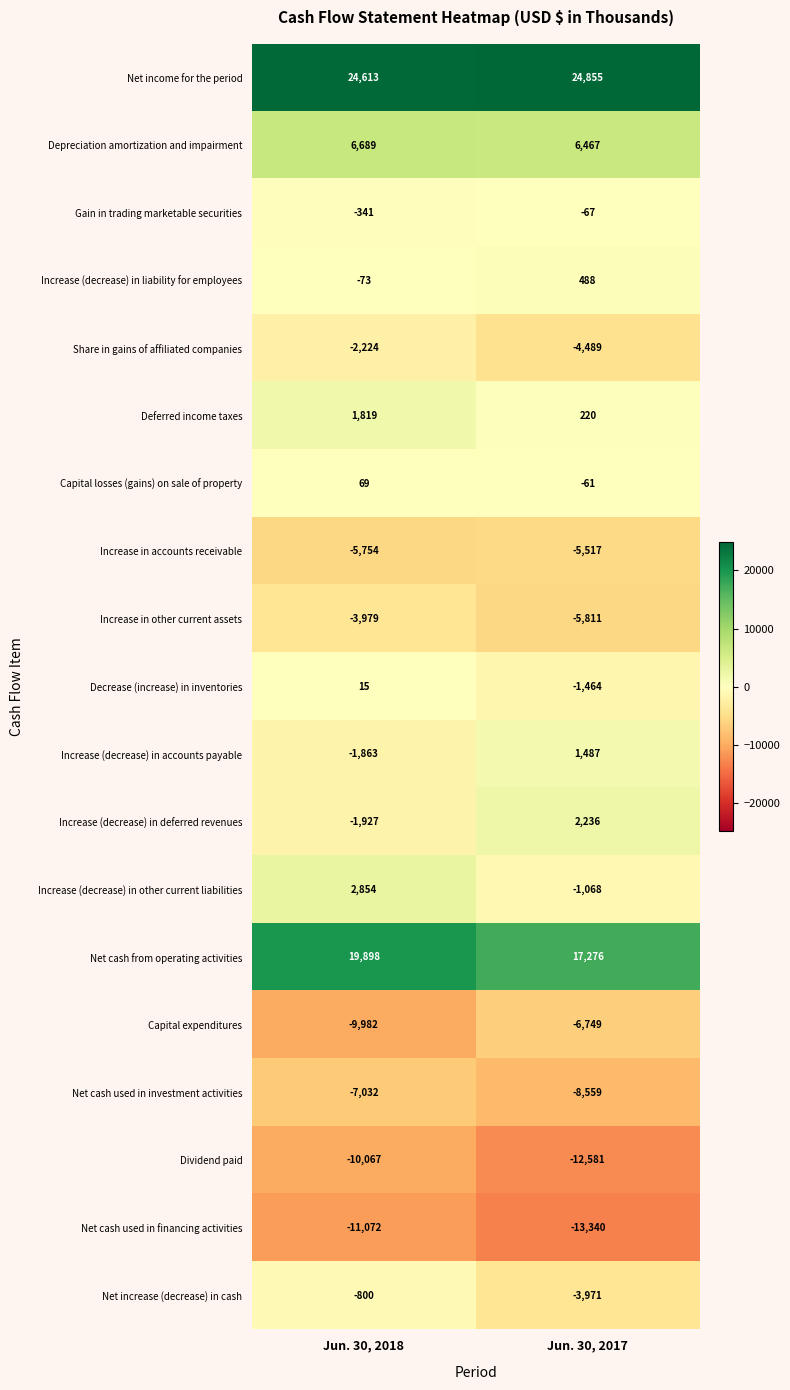

At which category is the sum across all series the highest?

Jun. 30, 2018